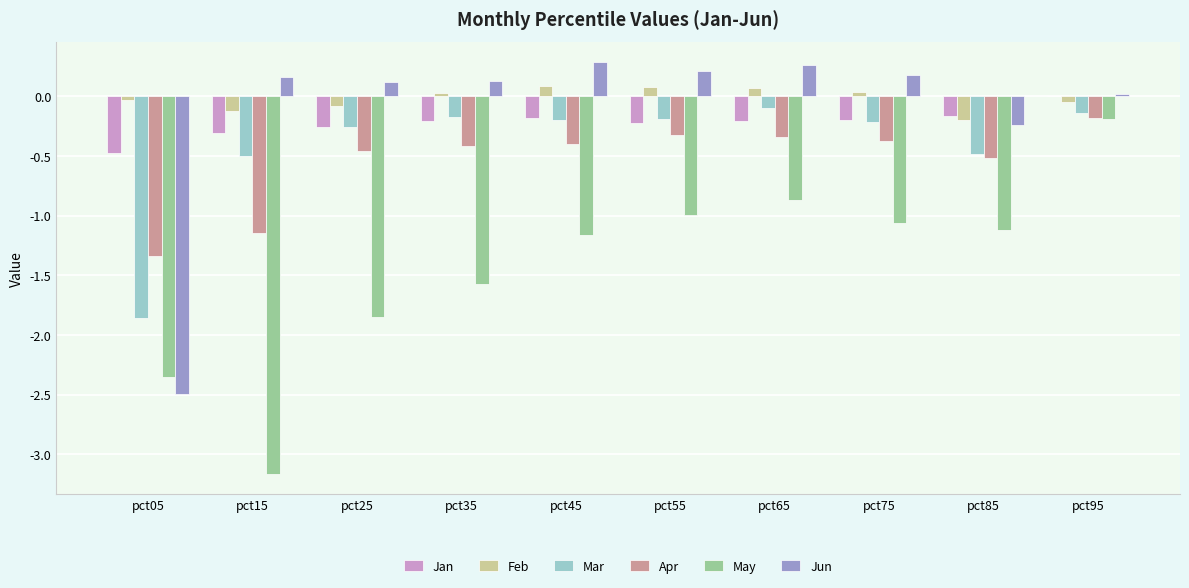

Count the number of categories in the chart.

10